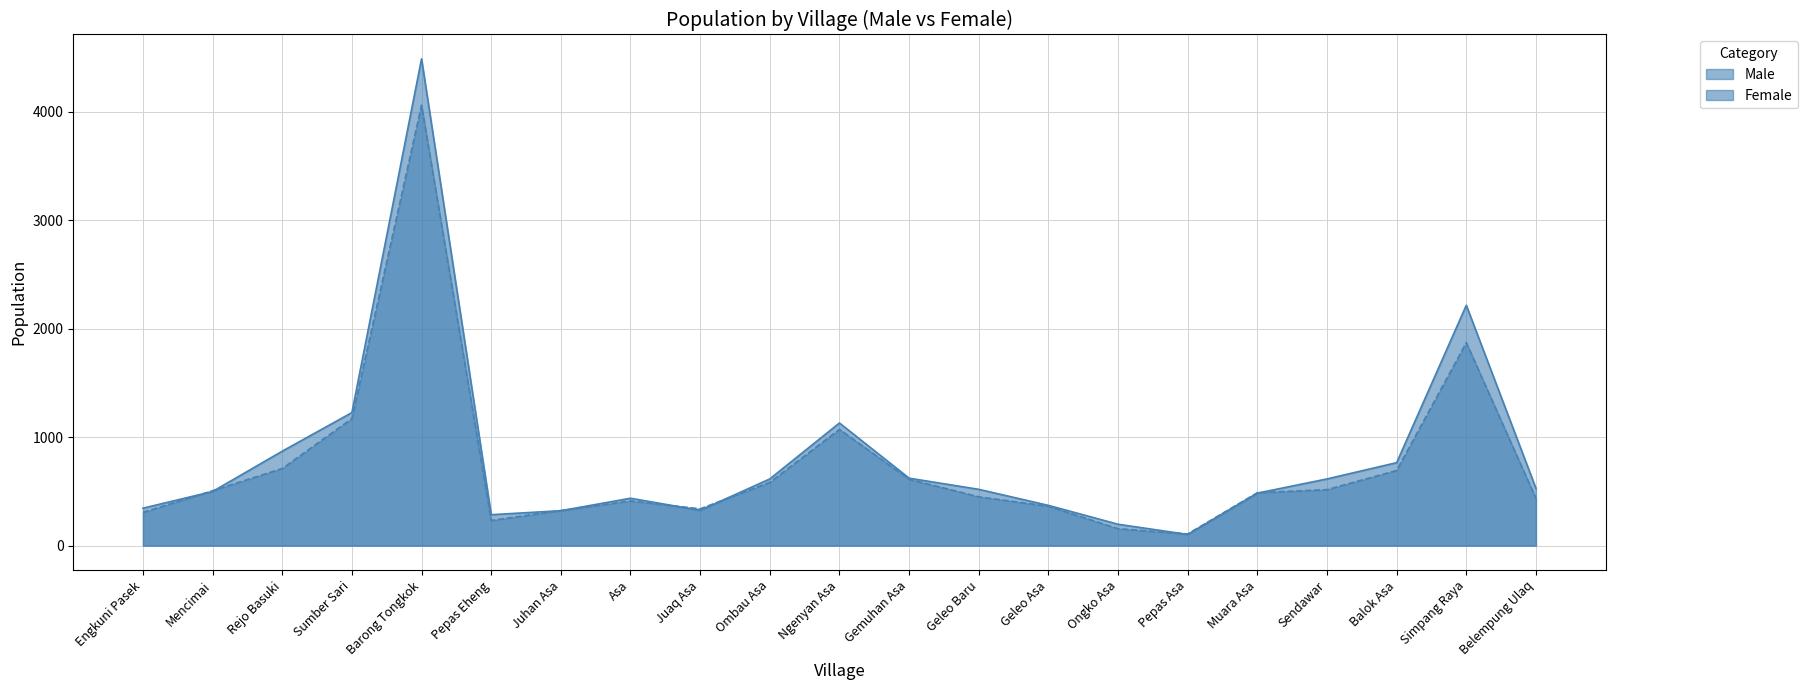

Is it true that Female equals 256 at Ngenyan Asa?

False